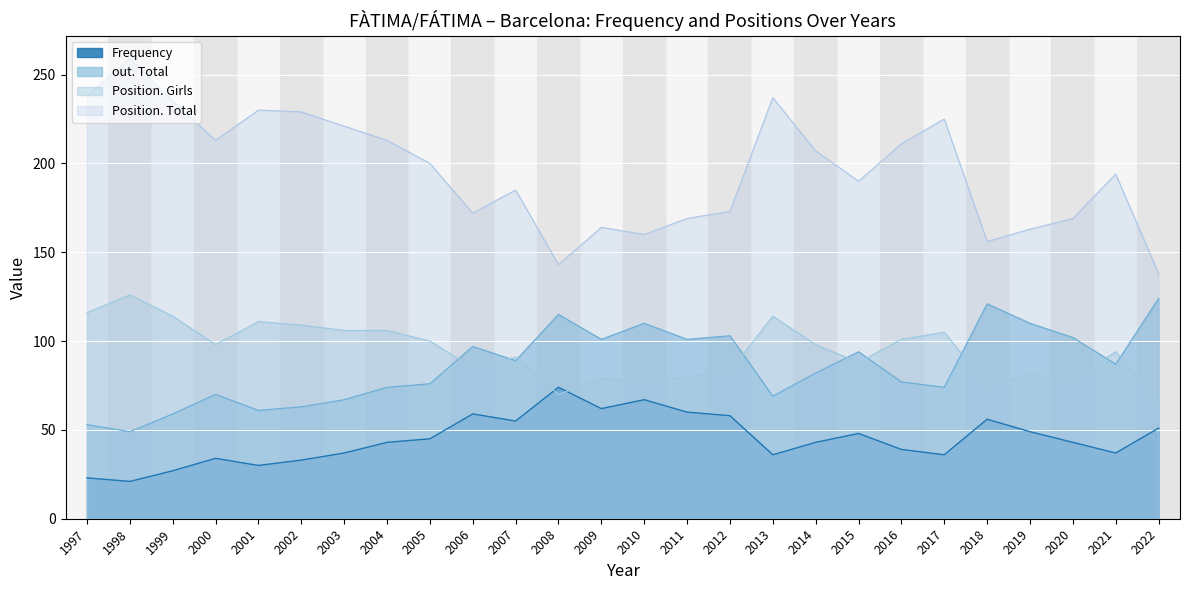

Rank the categories by Frequency value from lowest to highest.

1998, 1997, 1999, 2001, 2002, 2000, 2017, 2013, 2021, 2003, 2016, 2020, 2014, 2004, 2005, 2015, 2019, 2022, 2007, 2018, 2012, 2006, 2011, 2009, 2010, 2008